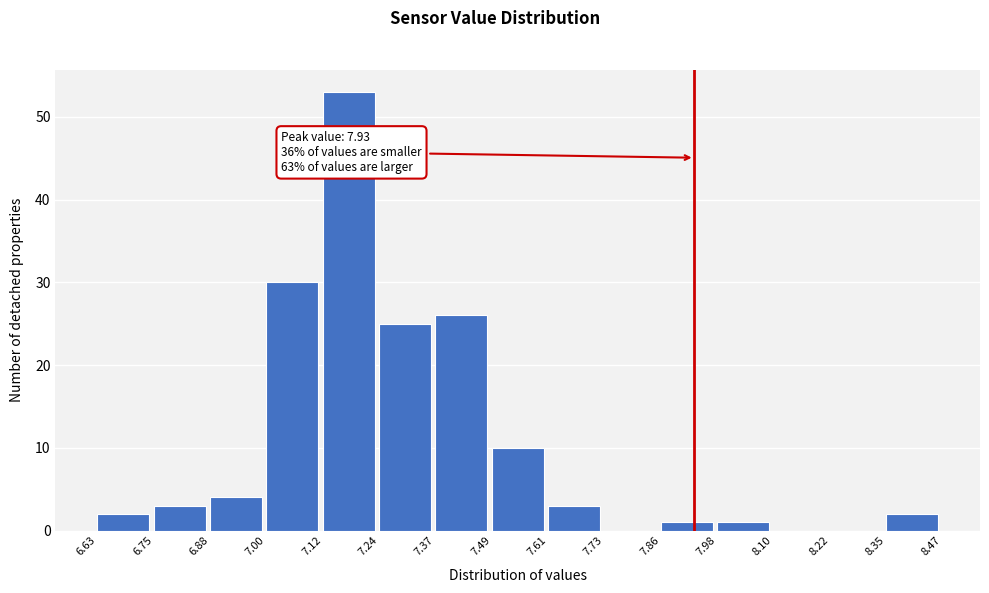

Over which range of the x-axis is the bar tallest?

7.12 to 7.24